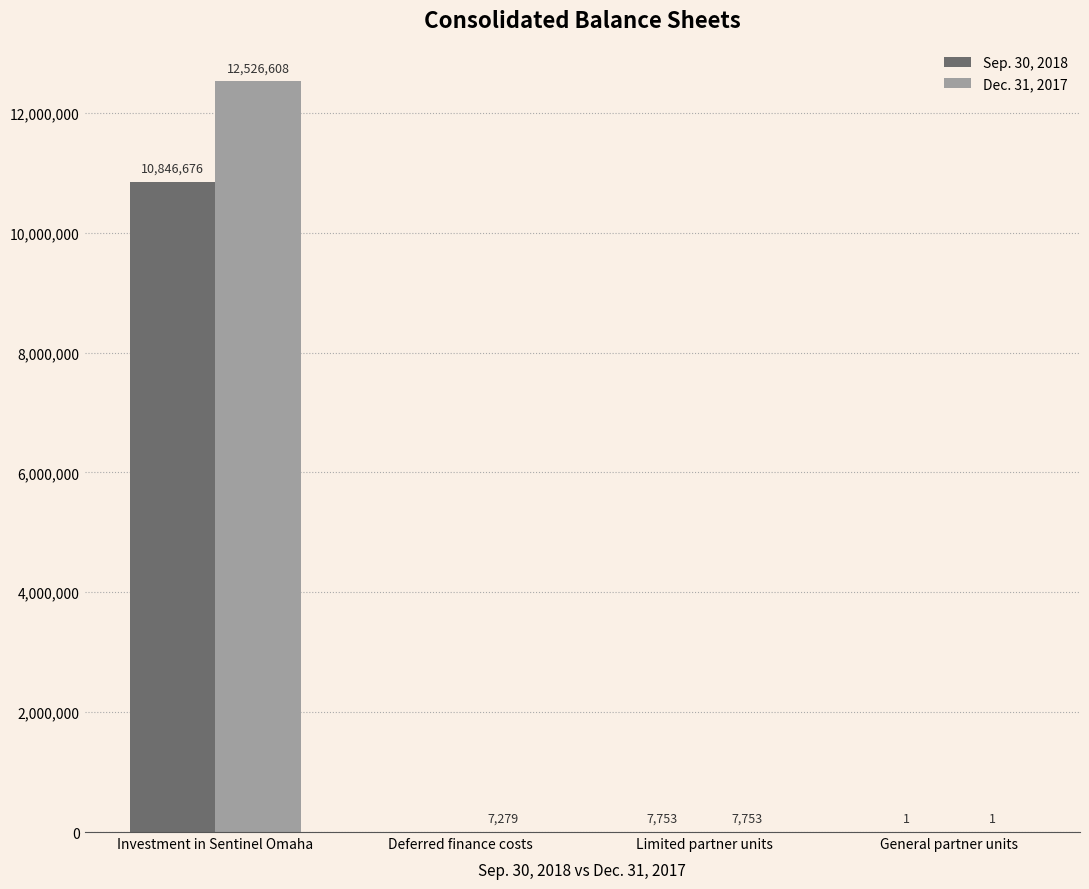

What is the maximum value shown in the chart?

12526608